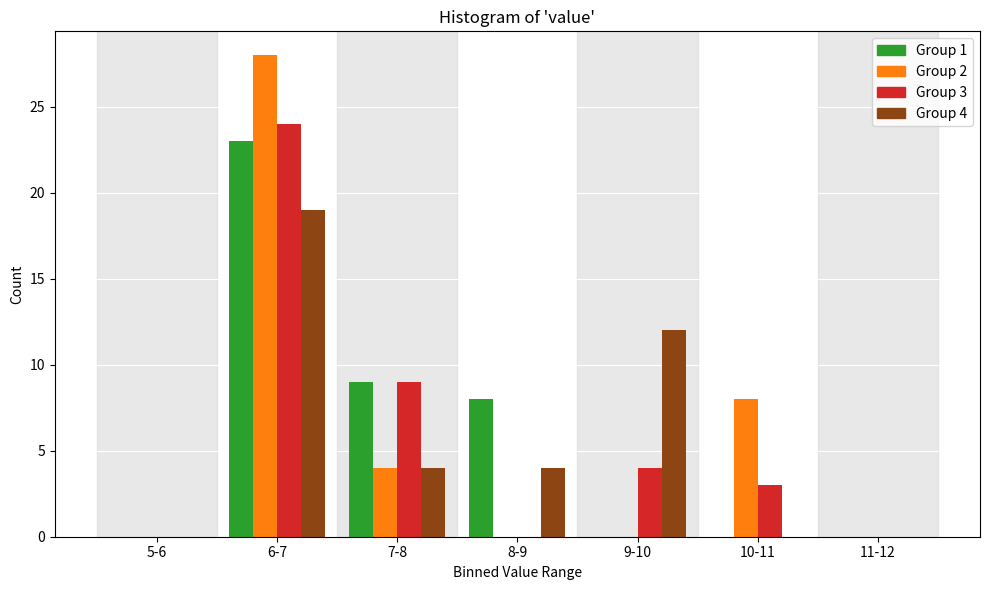

Reading left to right, list all the values displayed in this chart.

Group 1: 5-6=0	6-7=23	7-8=9	8-9=8	9-10=0	10-11=0	11-12=0
Group 2: 5-6=0	6-7=28	7-8=4	8-9=0	9-10=0	10-11=8	11-12=0
Group 3: 5-6=0	6-7=24	7-8=9	8-9=0	9-10=4	10-11=3	11-12=0
Group 4: 5-6=0	6-7=19	7-8=4	8-9=4	9-10=12	10-11=0	11-12=0